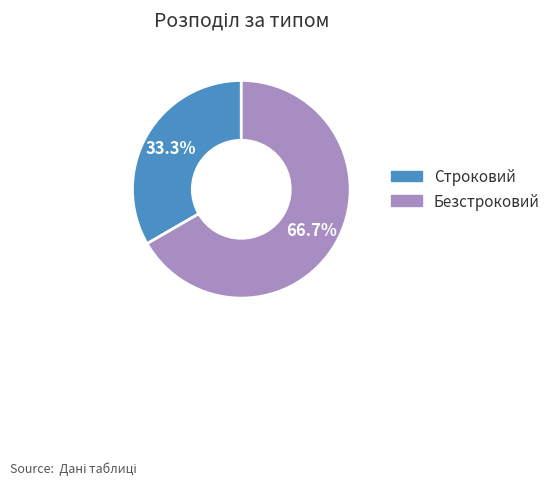

What is the smallest slice in the pie chart?

Строковий